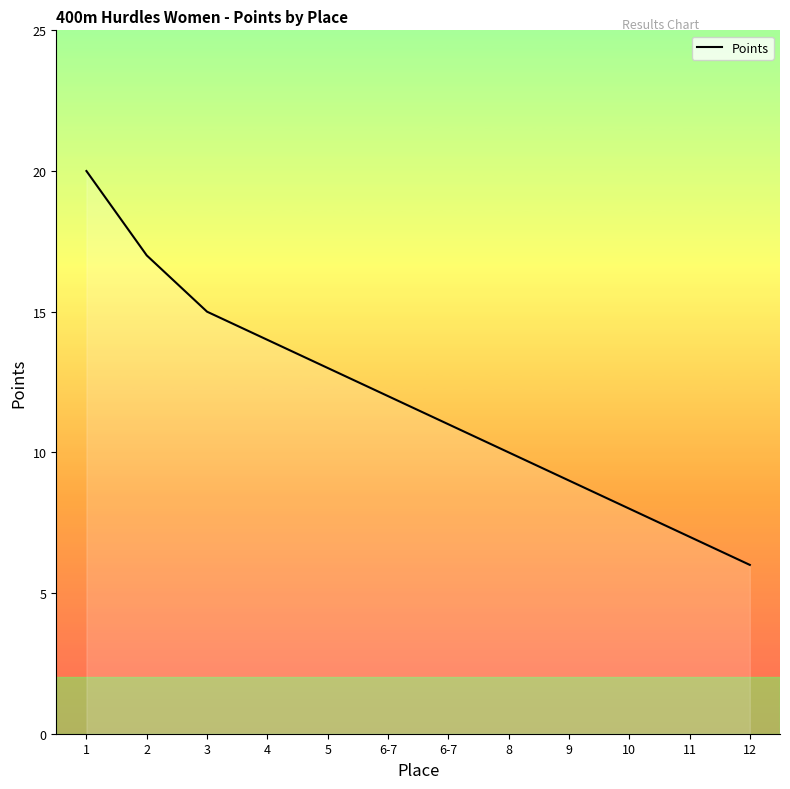

Does the chart display data point markers on the line(s)?

No